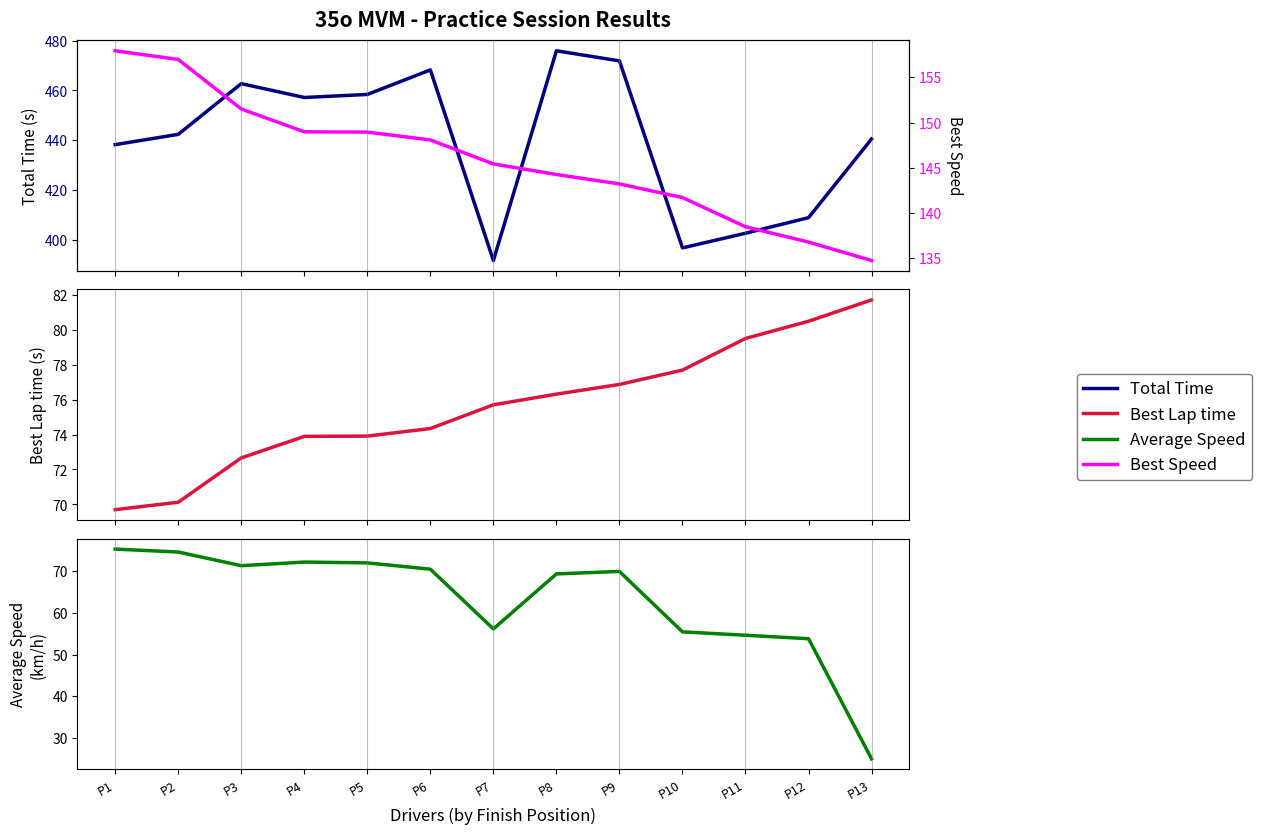

What is the sum of all Best Speed values?

1897.1